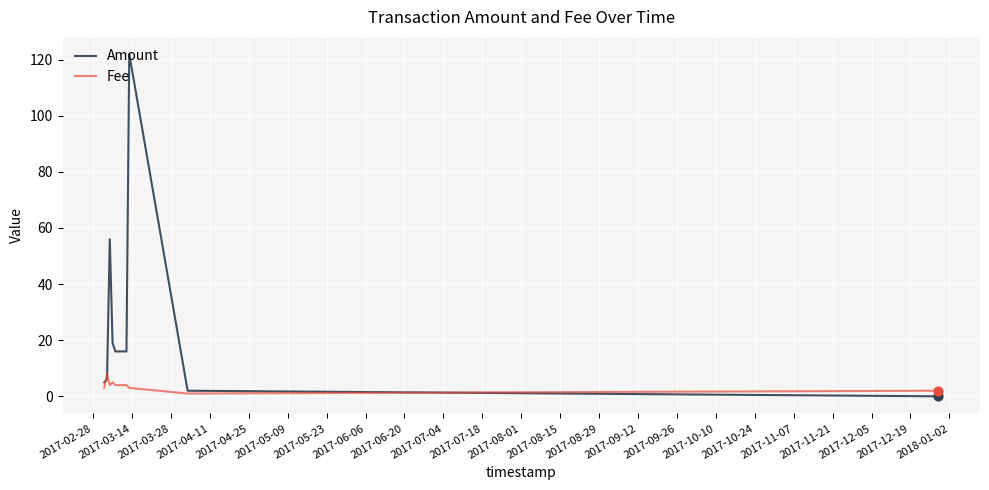

Which series has the largest total across all categories?

Amount